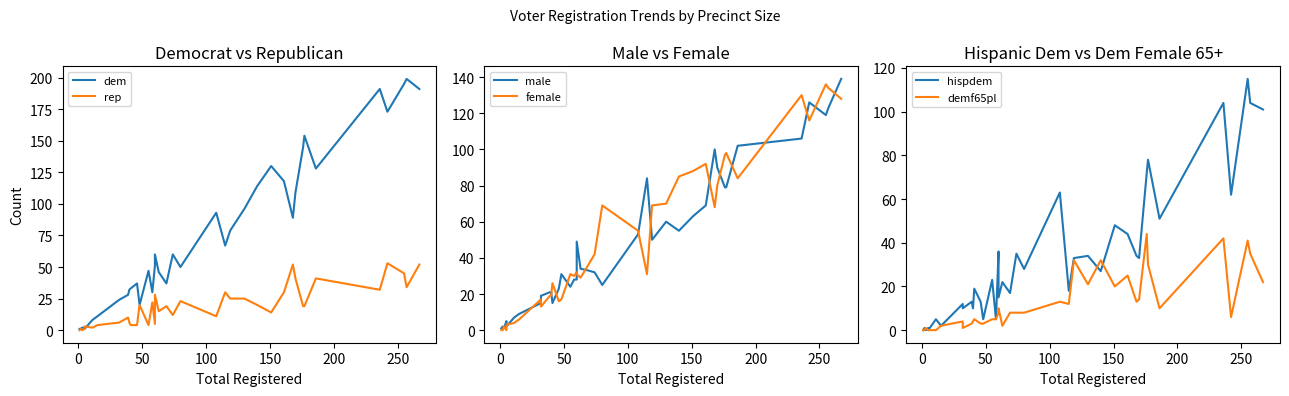

How many data points in male are less than 33?

19